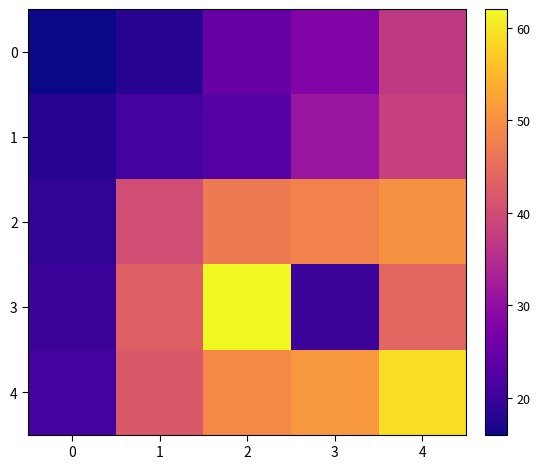

At which category does the chart reach its peak across all series?

2